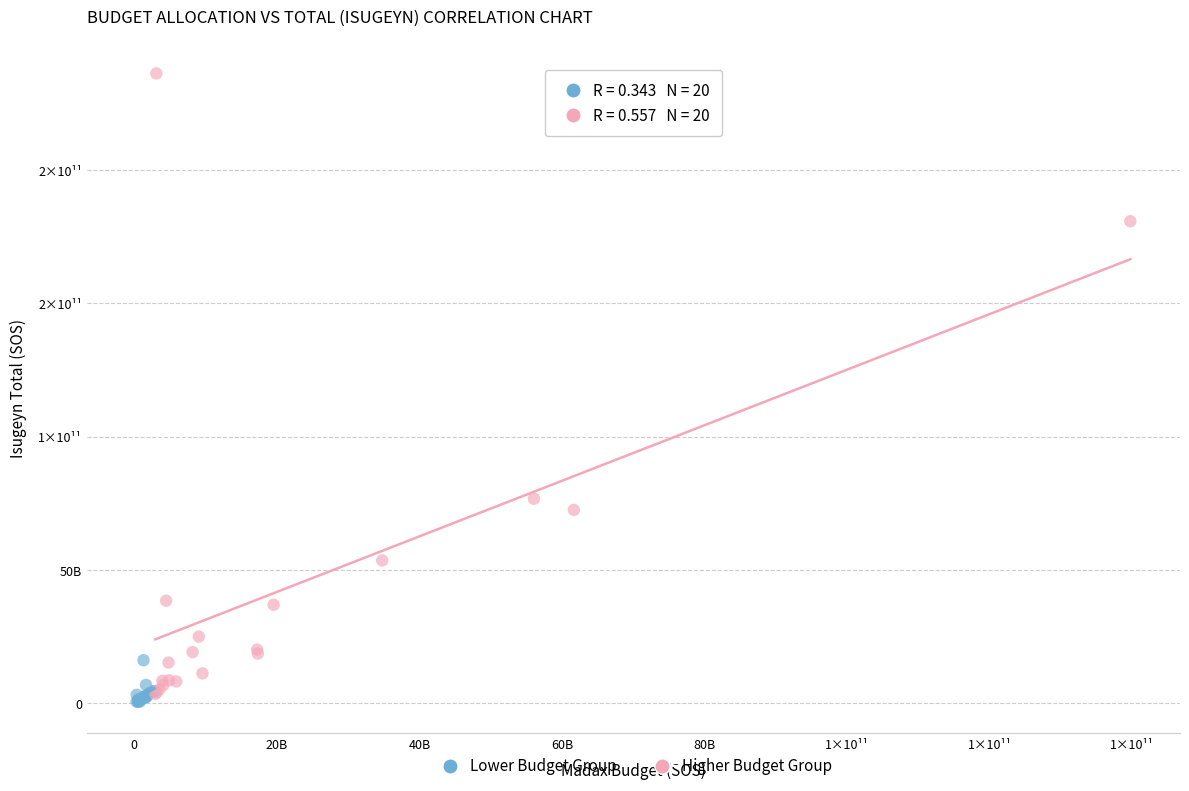

Which series reaches the maximum Y coordinate?

Higher Budget Group